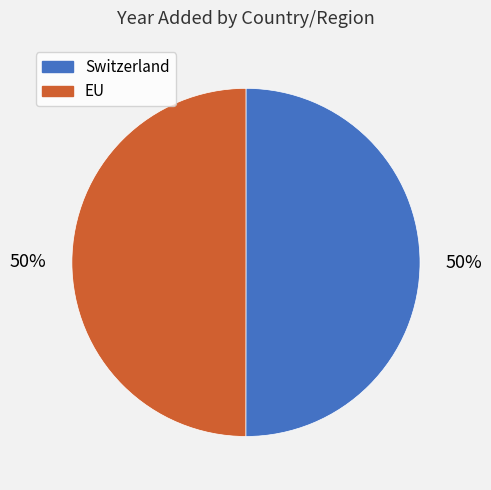

To the nearest percent, what percentage of the pie is Switzerland?

50%